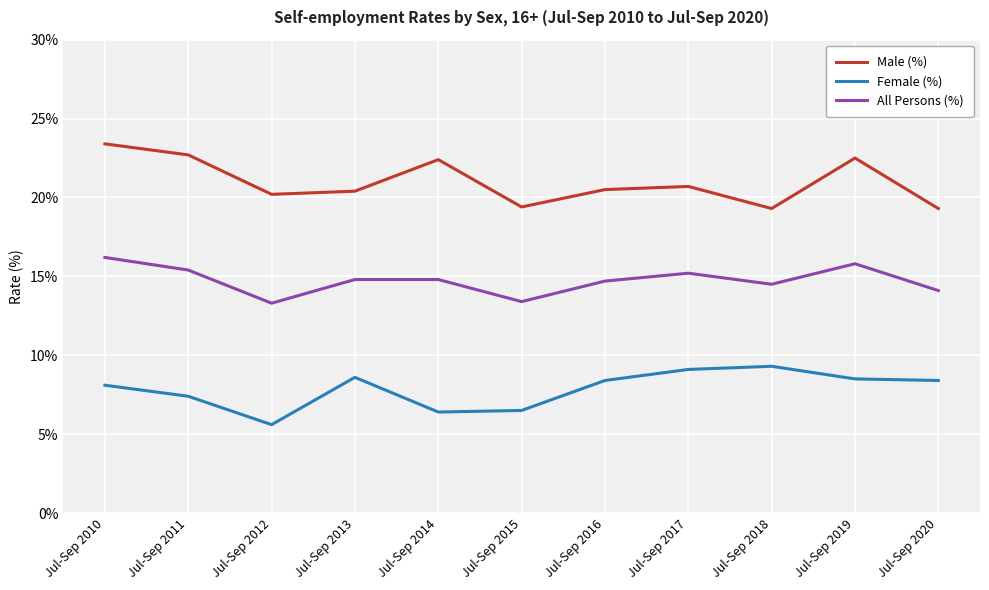

Which series has the largest total across all categories?

Male (%)